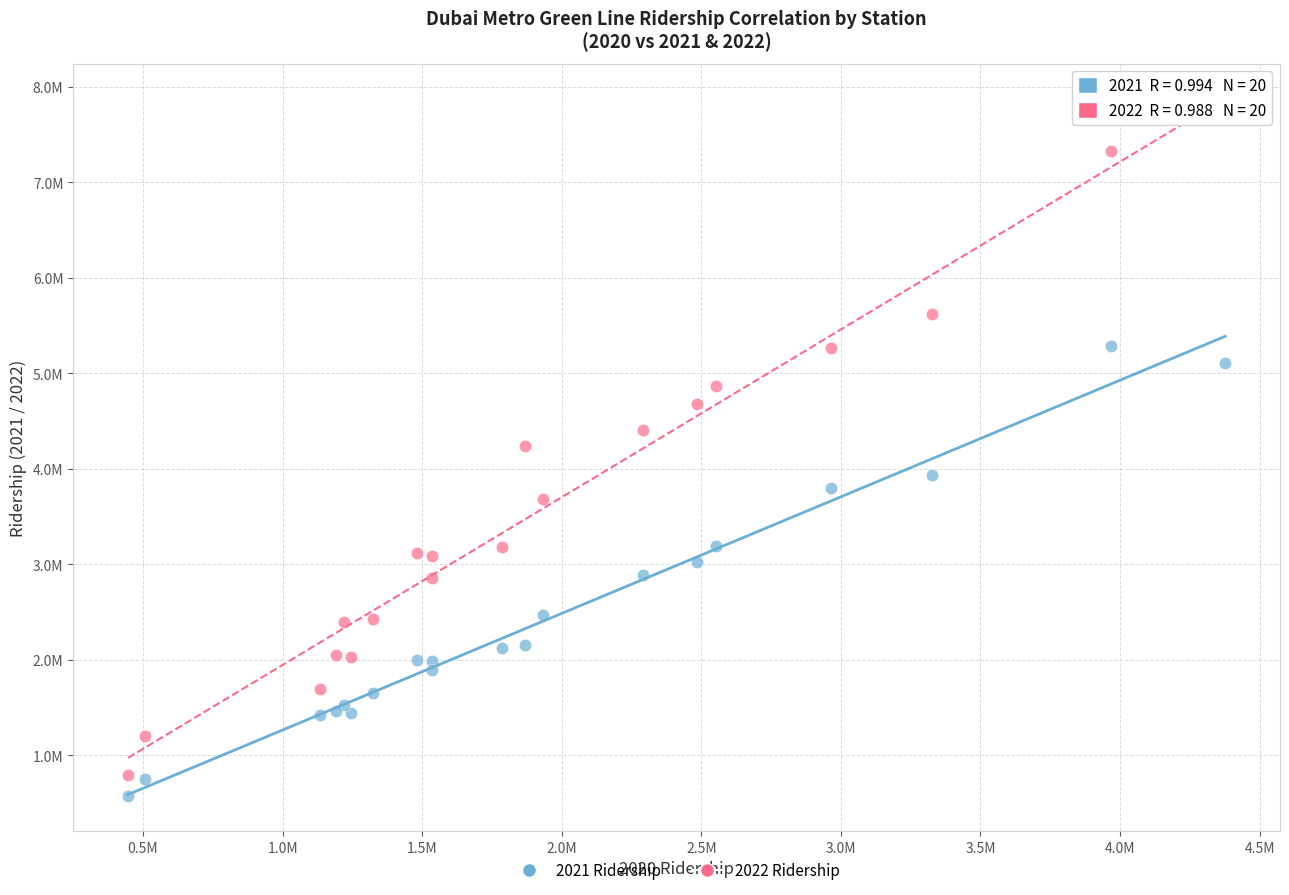

Which series contains the lowest Y value?

2021 Ridership